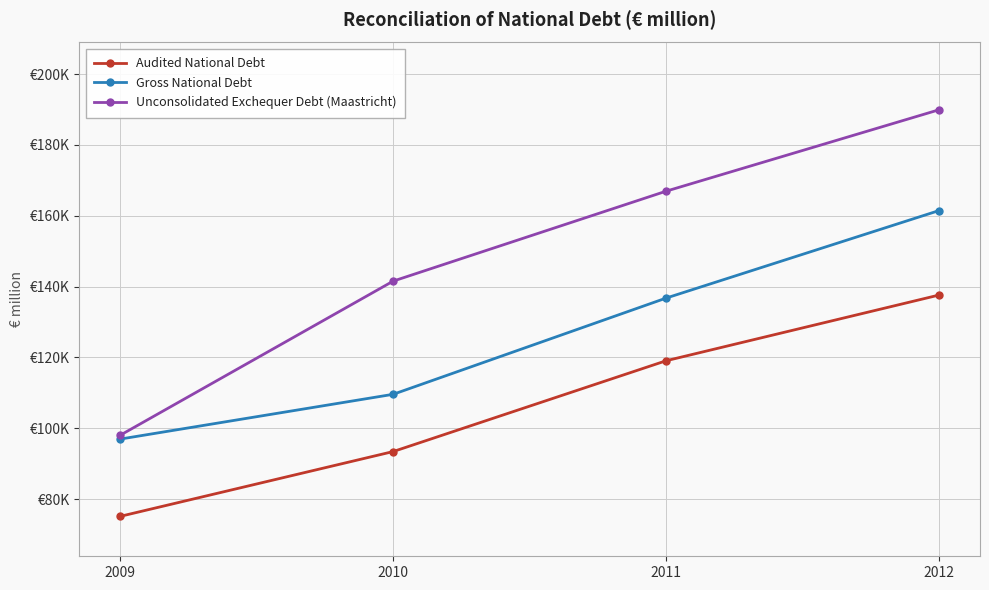

Rank the series by their average value, from lowest to highest.

Audited National Debt, Gross National Debt, Unconsolidated Exchequer Debt (Maastricht)